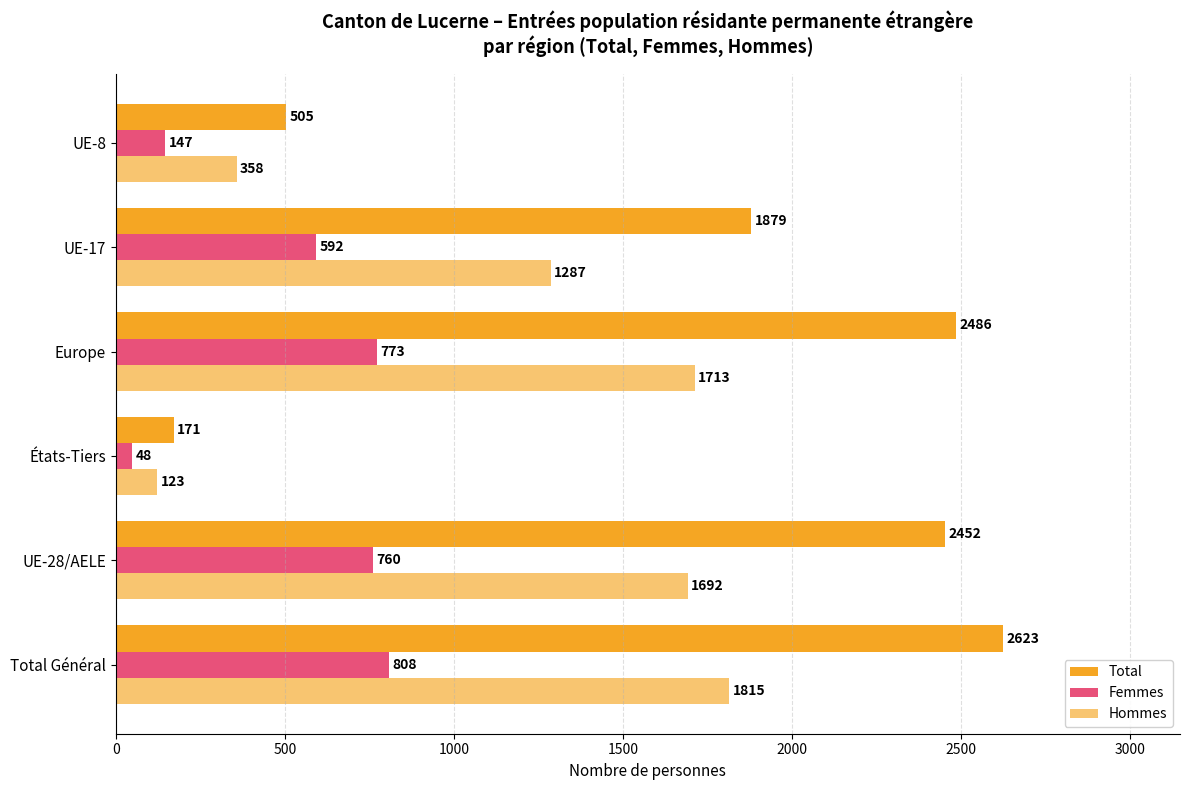

How many distinct data groups are displayed?

3